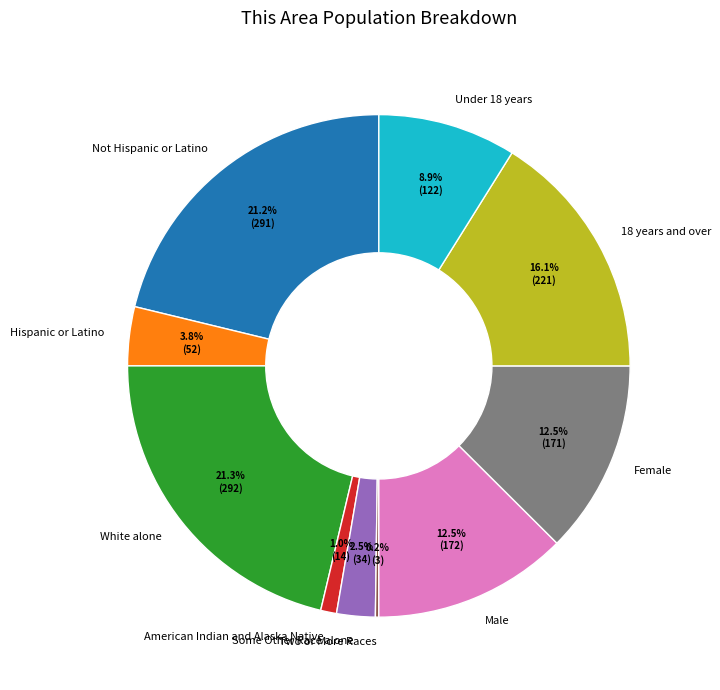

To the nearest percent, what percentage of the pie is American Indian and Alaska Native?

1%